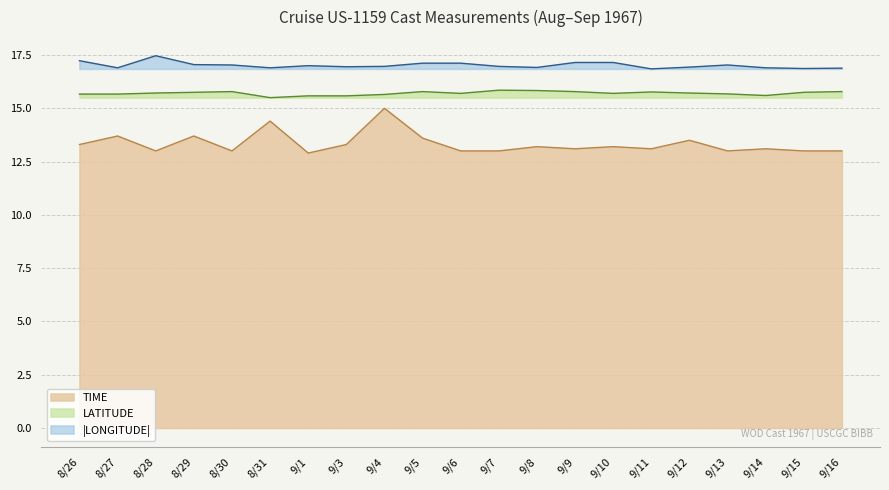

The TIME series shows 13.0 at 9/16. True or false?

True